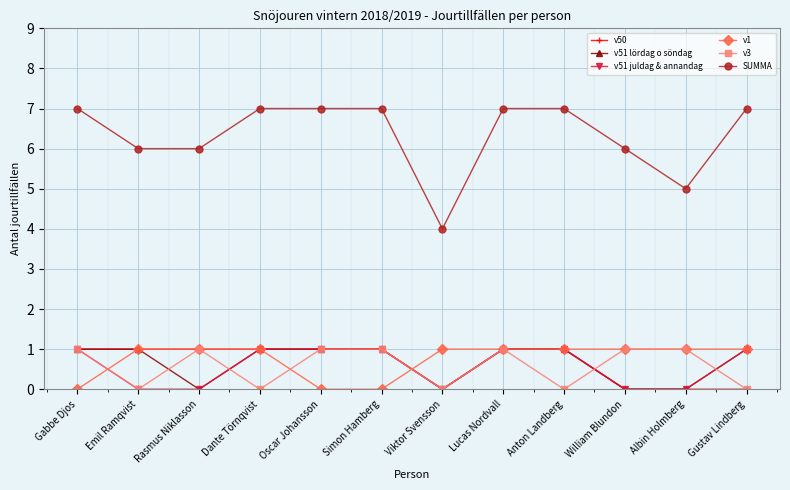

Which series has the widest spread of values?

SUMMA